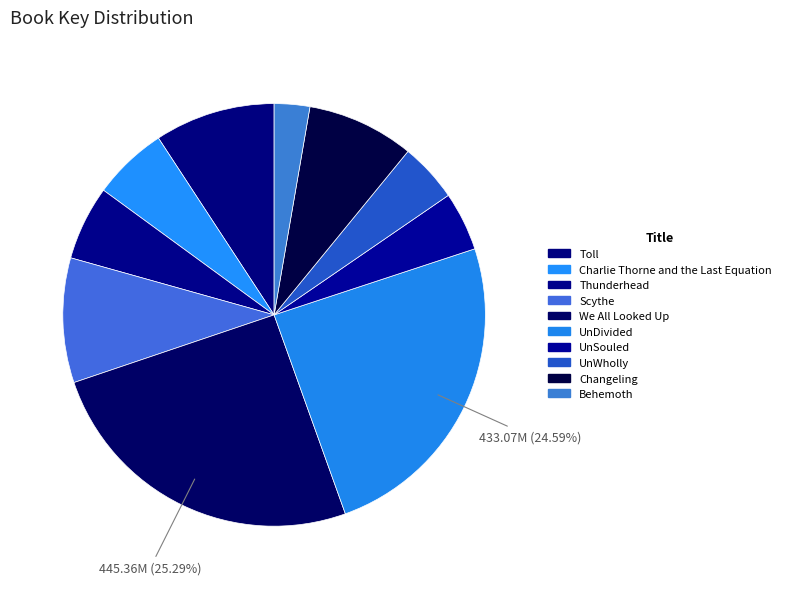

To the nearest percent, what is the average slice percentage?

10%